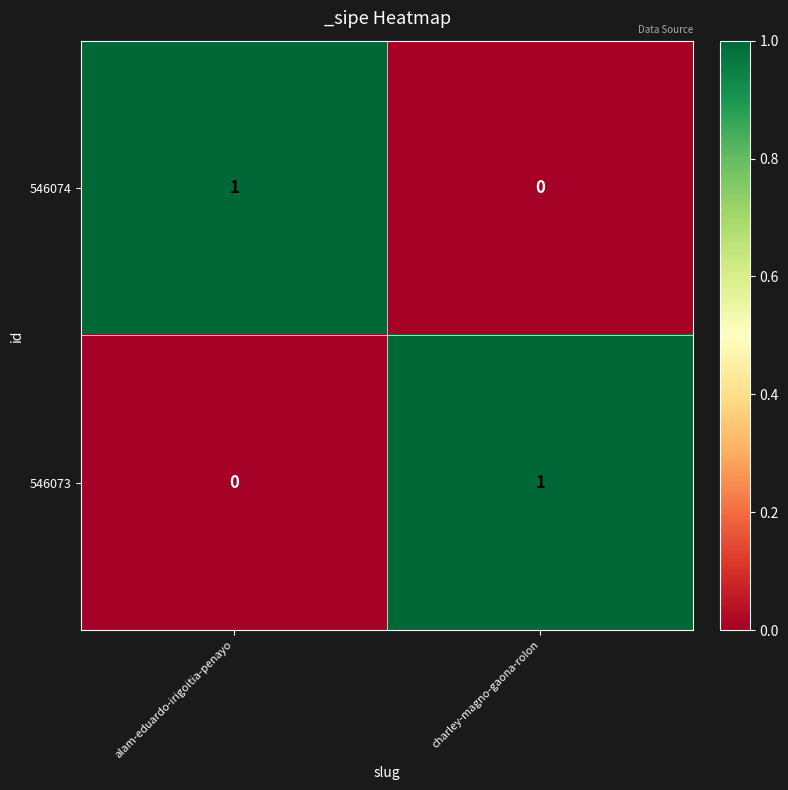

Where is 546073 nearest to the value 0?

alam-eduardo-irigoitia-penayo